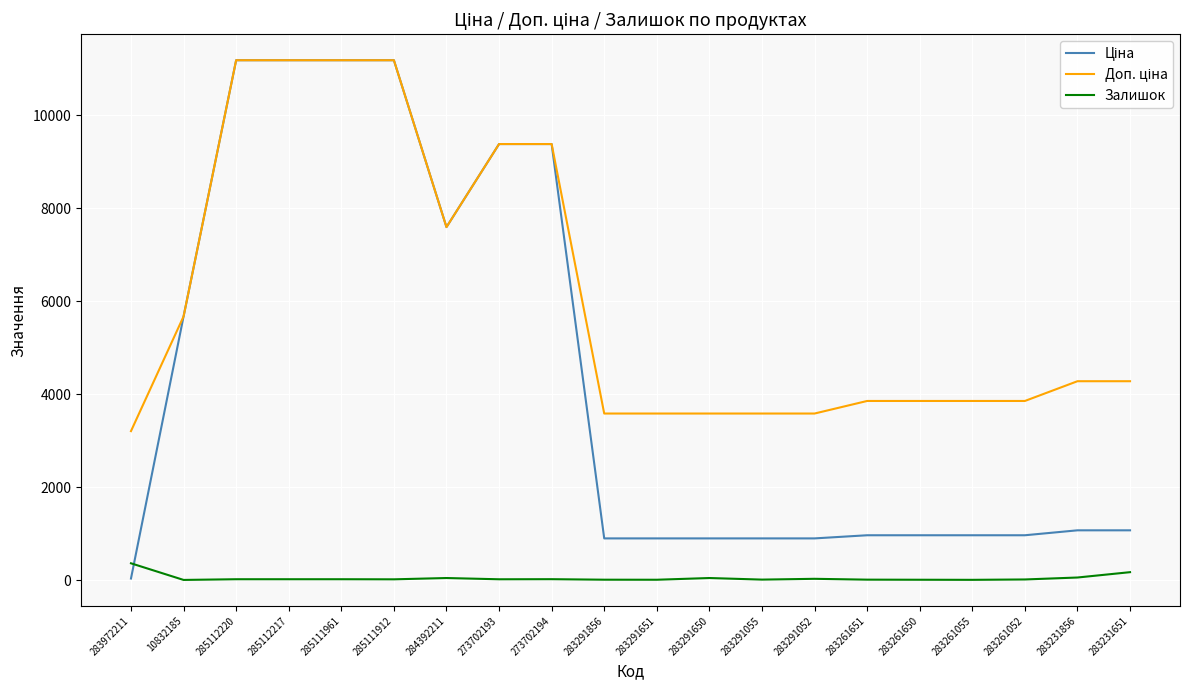

What is the greatest value displayed?

11188.2